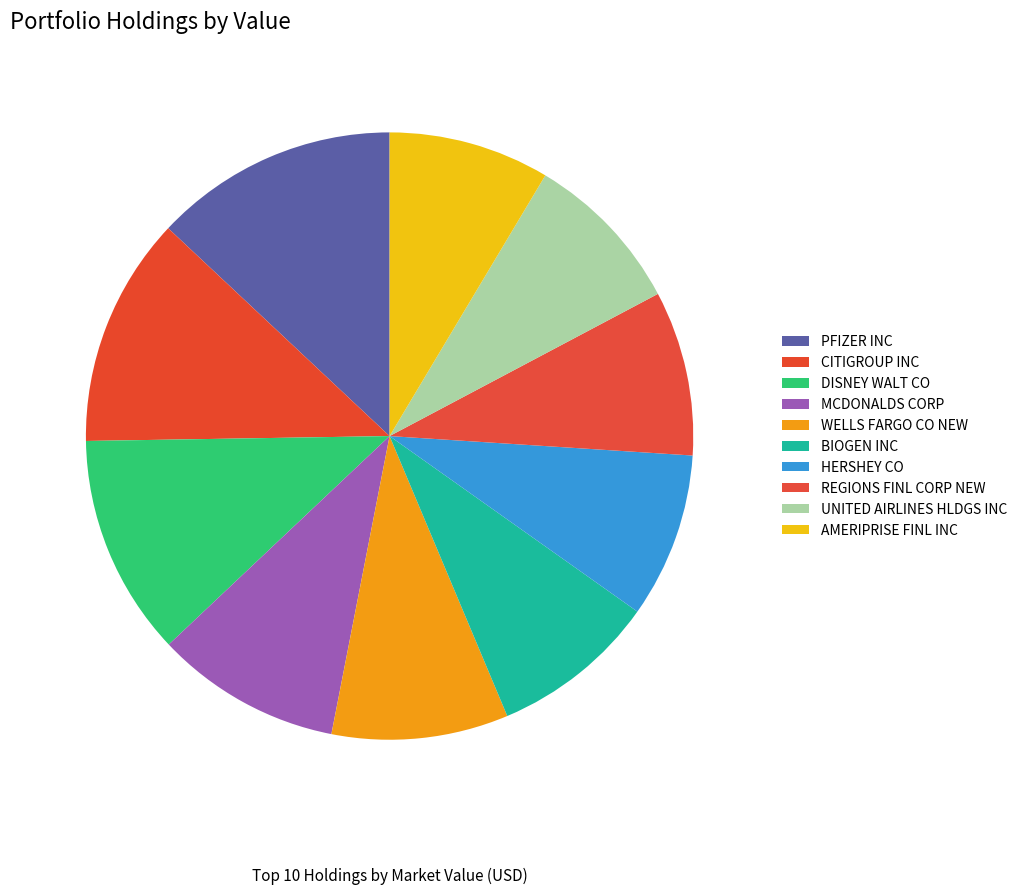

True or false: WELLS FARGO CO NEW accounts for 23% of the total.

False